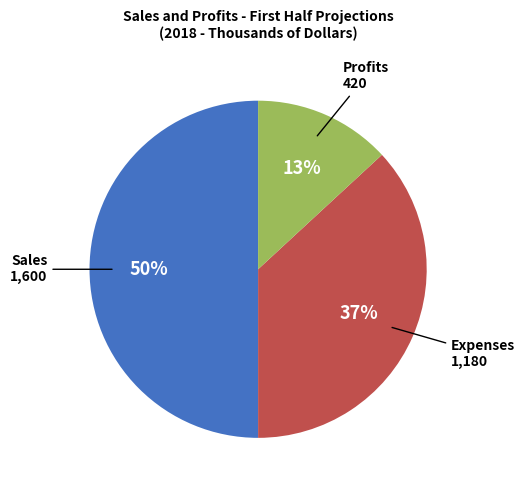

What percentage is the Sales slice, to the nearest percent?

50%